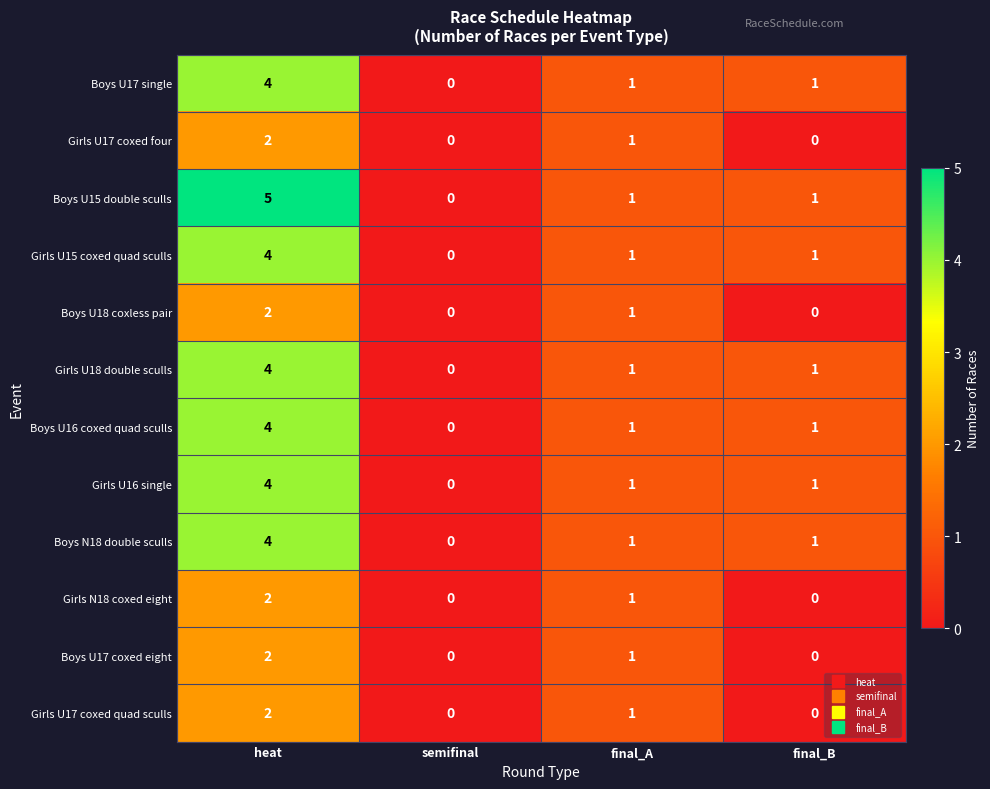

How many Boys U17 coxed eight values are between 0 and 2?

4